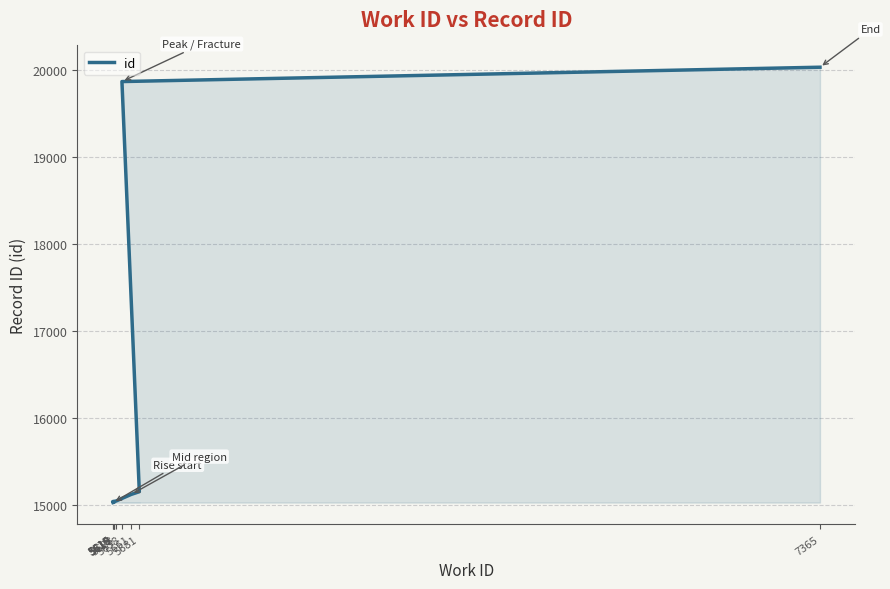

What is the difference between the second highest and second lowest values?

4839